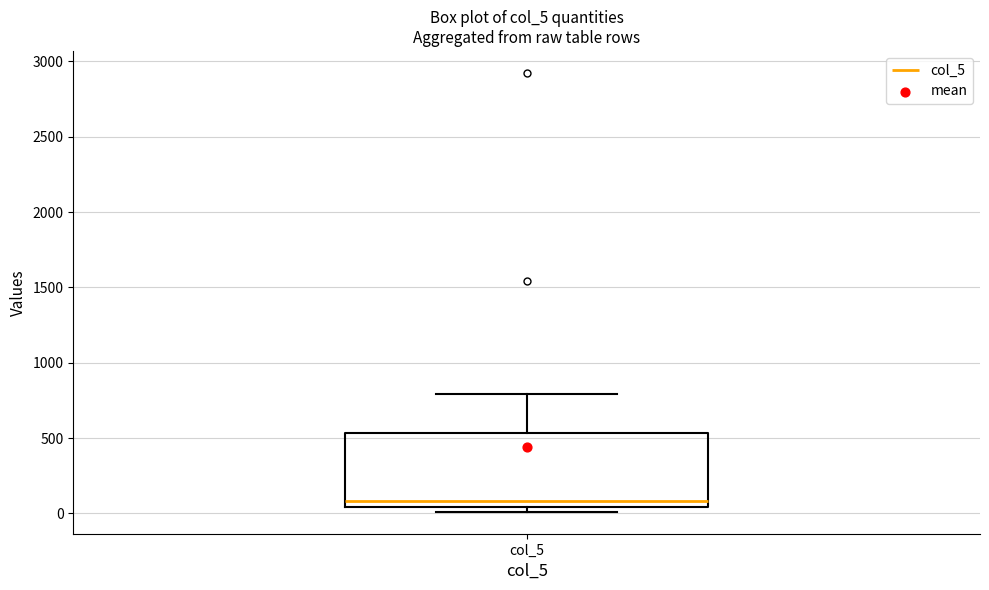

Transcribe this box plot: give where the median line is, the range the box spans, and where the two whiskers end, as read against the y-axis. The values are not printed on the chart, so give them approximately, as read against the axis.

median 100, box 50 to 550, whiskers 0 to 800